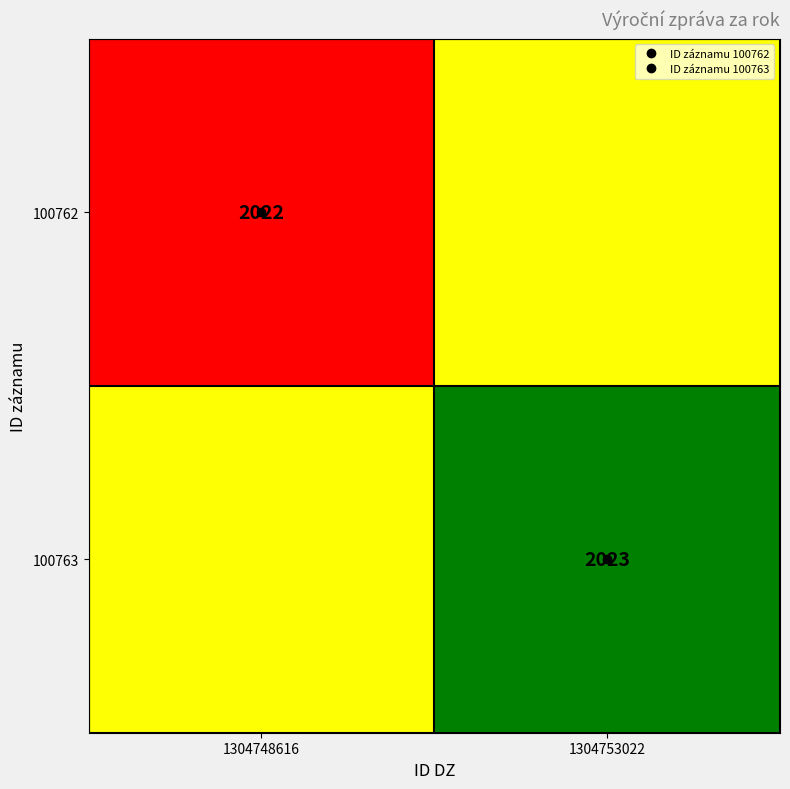

Which category has the highest value in the 100762 series?

1304753022